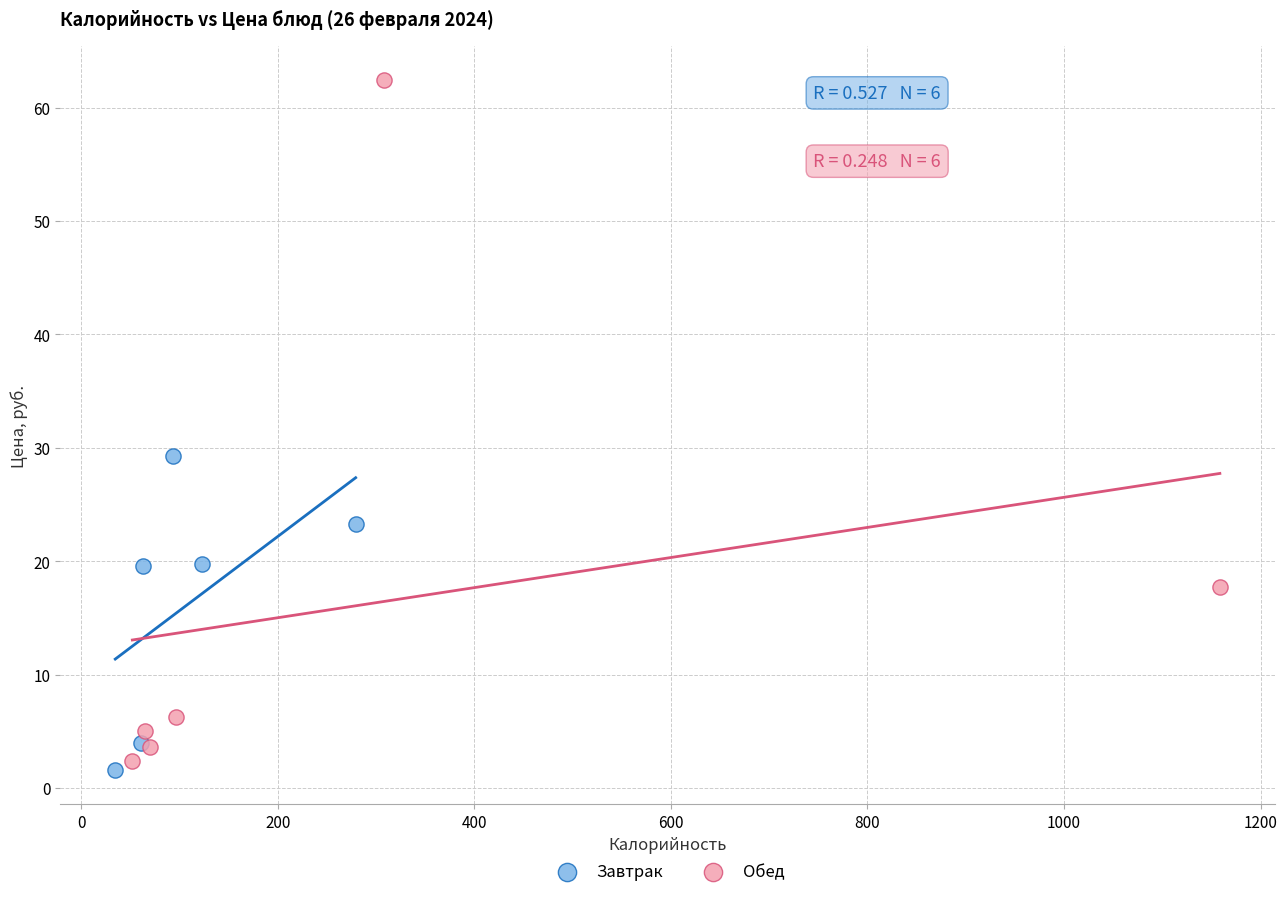

Which series reaches the maximum Y coordinate?

Обед